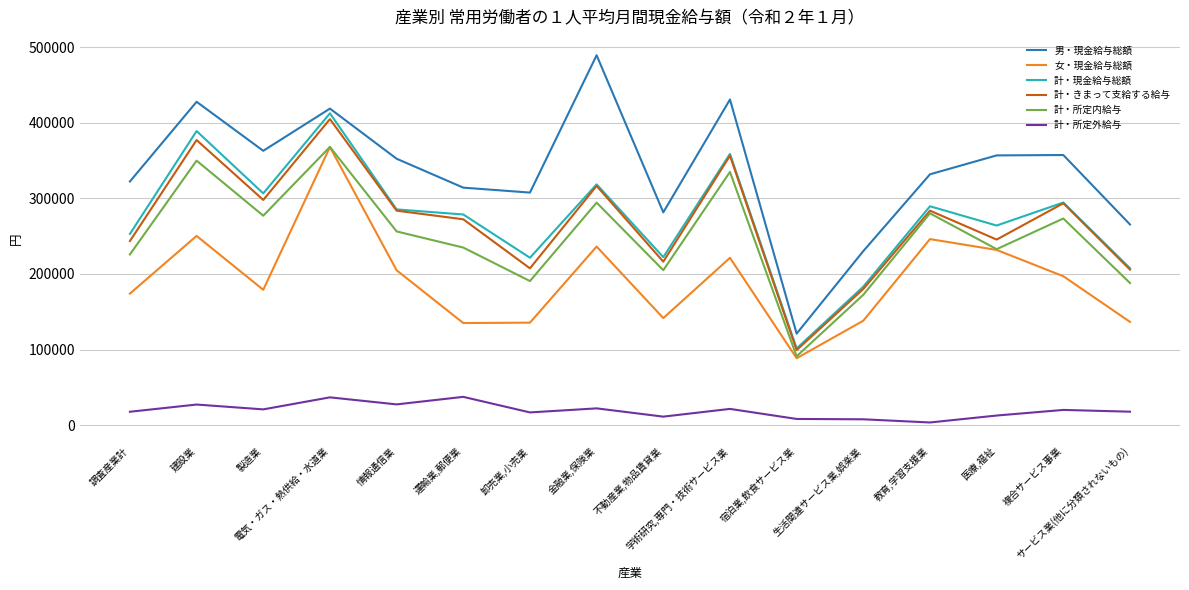

Which series has the largest total across all categories?

男・現金給与総額